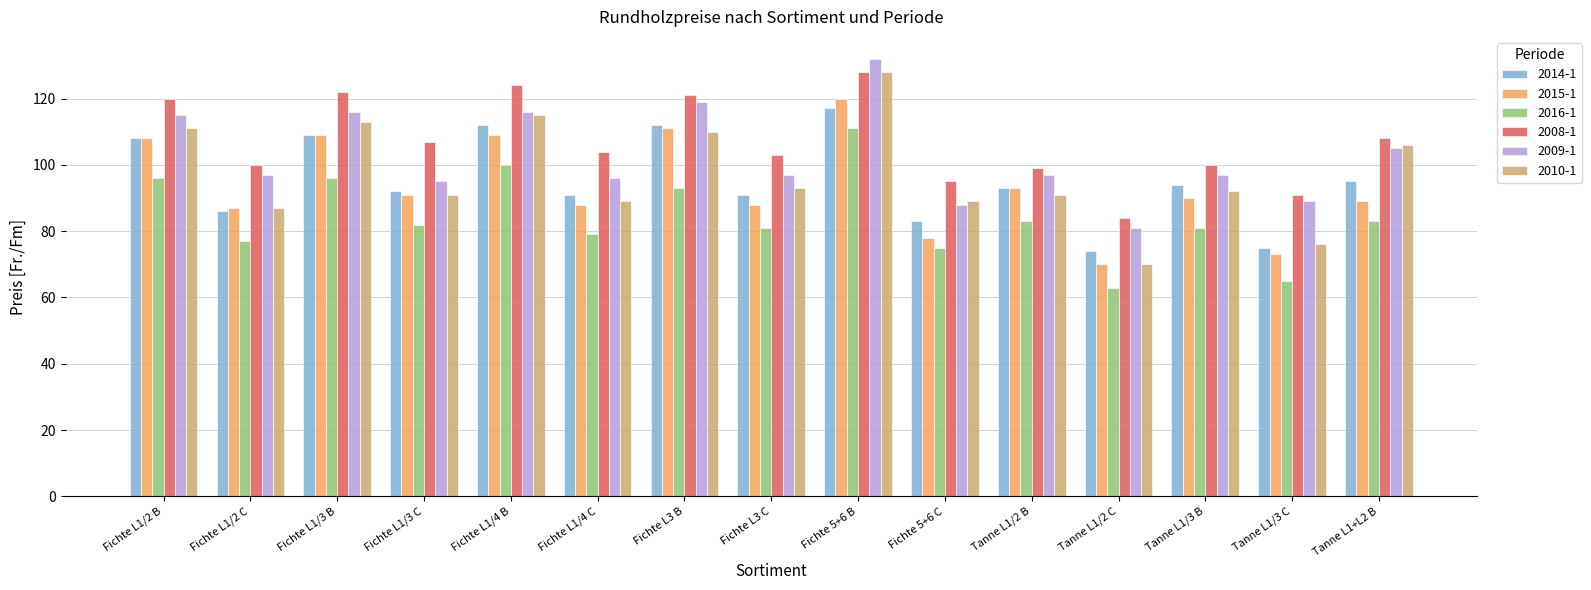

What is the sum of all 2016-1 values?

1265